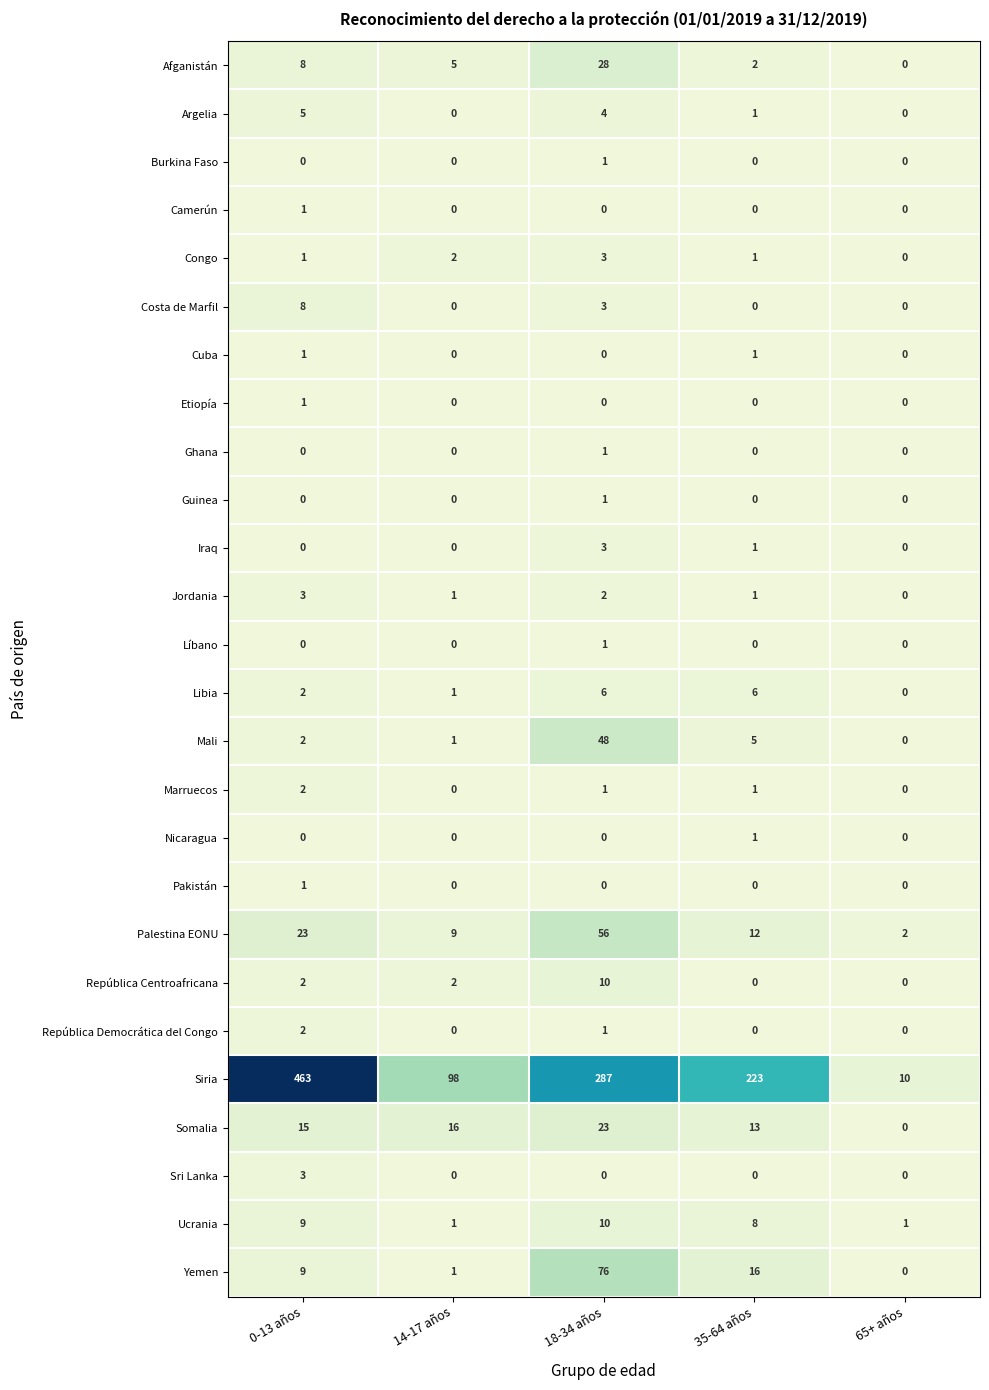

What is the difference between the maximum and minimum values in the Congo series?

3